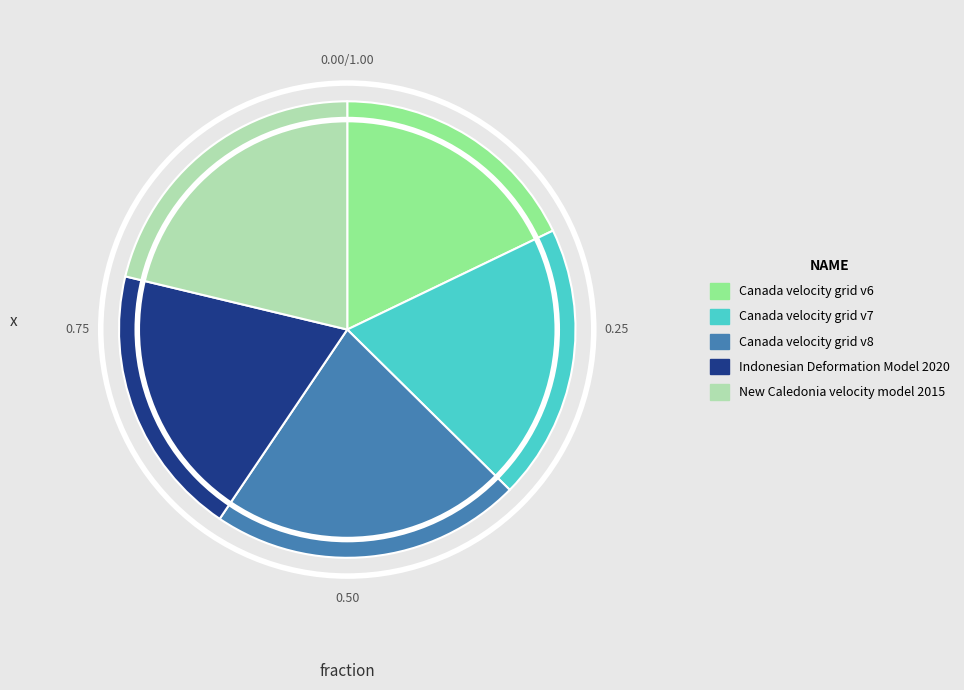

What is the ratio of the value at Canada velocity grid v6 to the value at New Caledonia velocity model 2015?

0.8